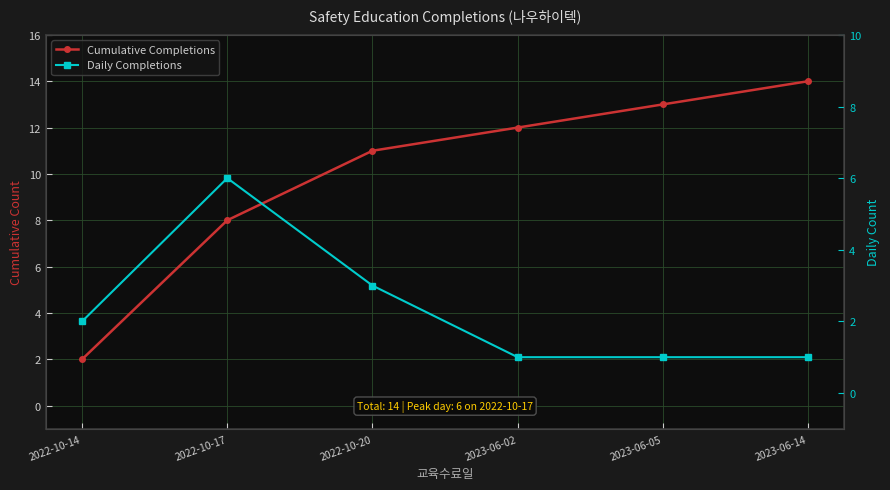

At which label is Cumulative Completions closest to 8?

2022-10-17